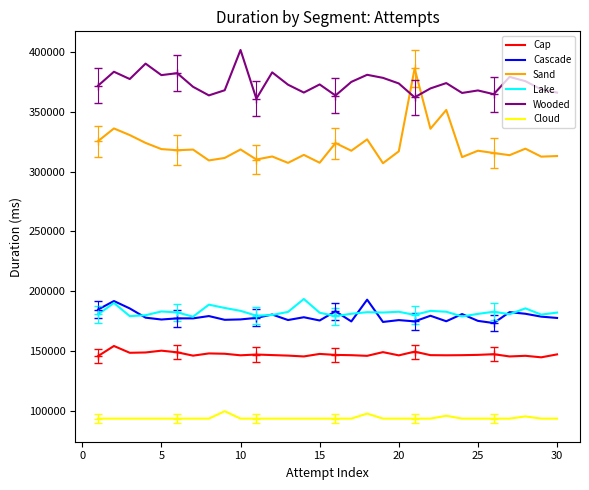

True or false: Cap and Sand cross at least once.

False